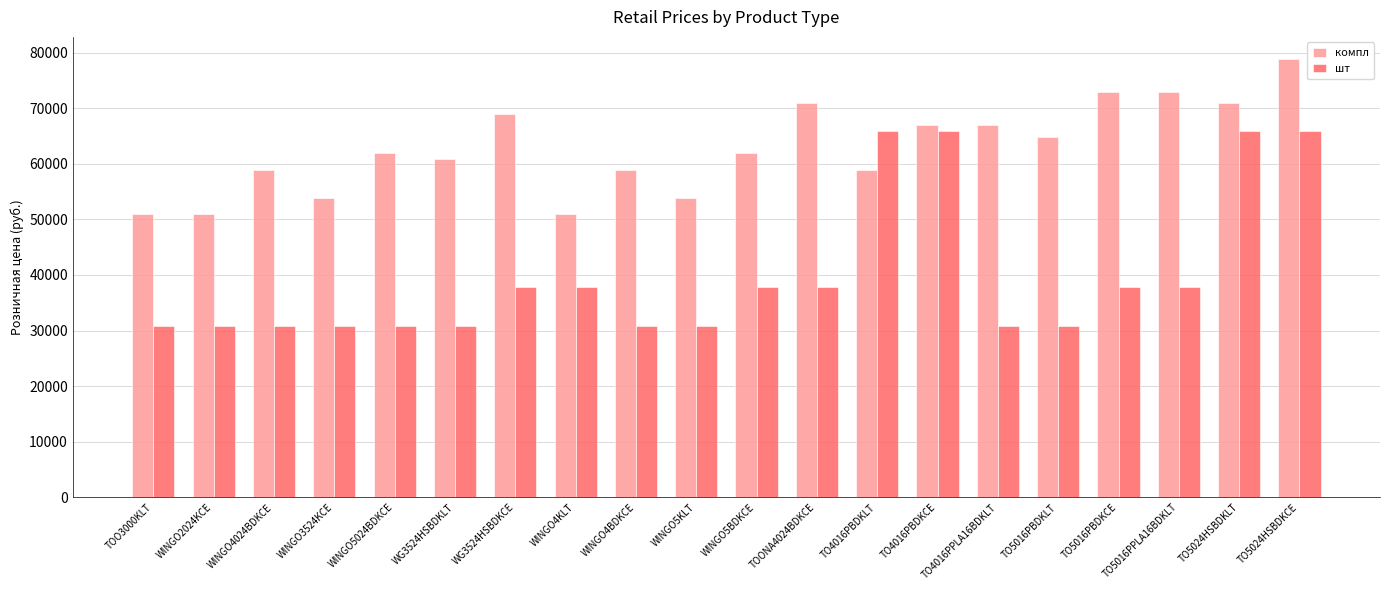

What are all the series names shown in the legend?

компл, шт